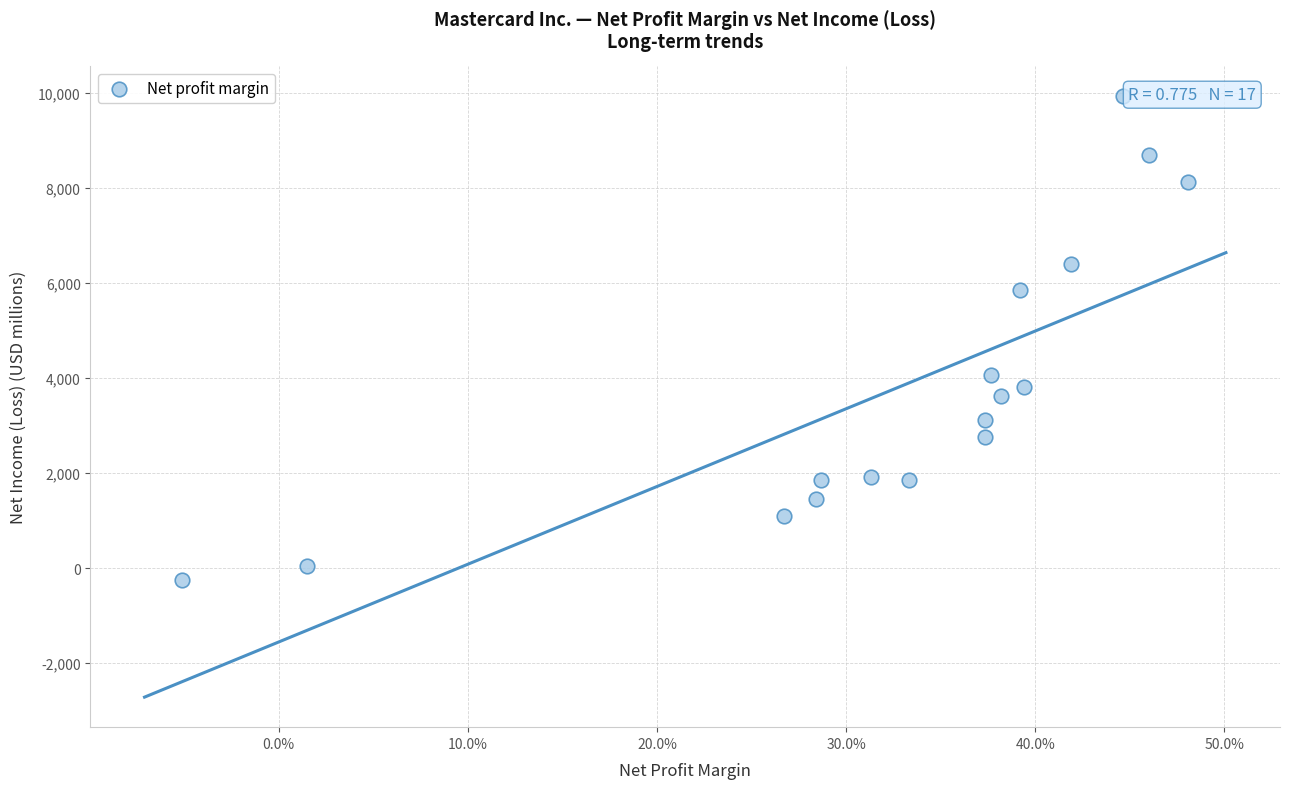

What Y value in the scatter plot is closest to 4838?

4059